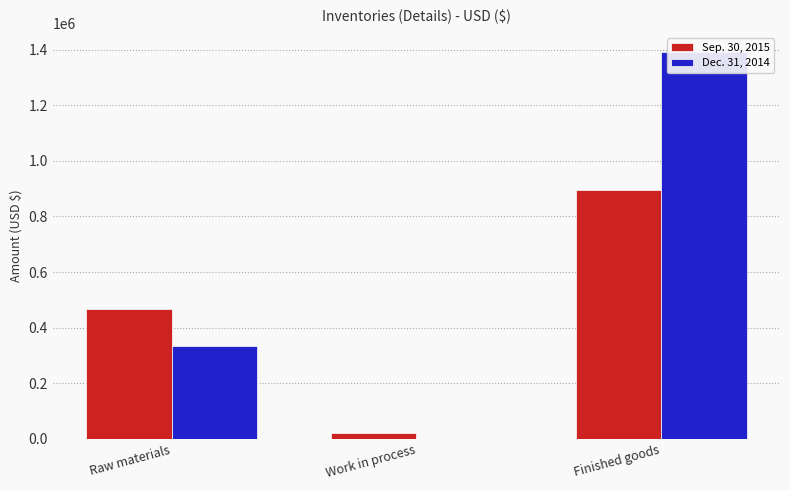

What is the difference between the Sep. 30, 2015 values at Work in process and Finished goods?

874465